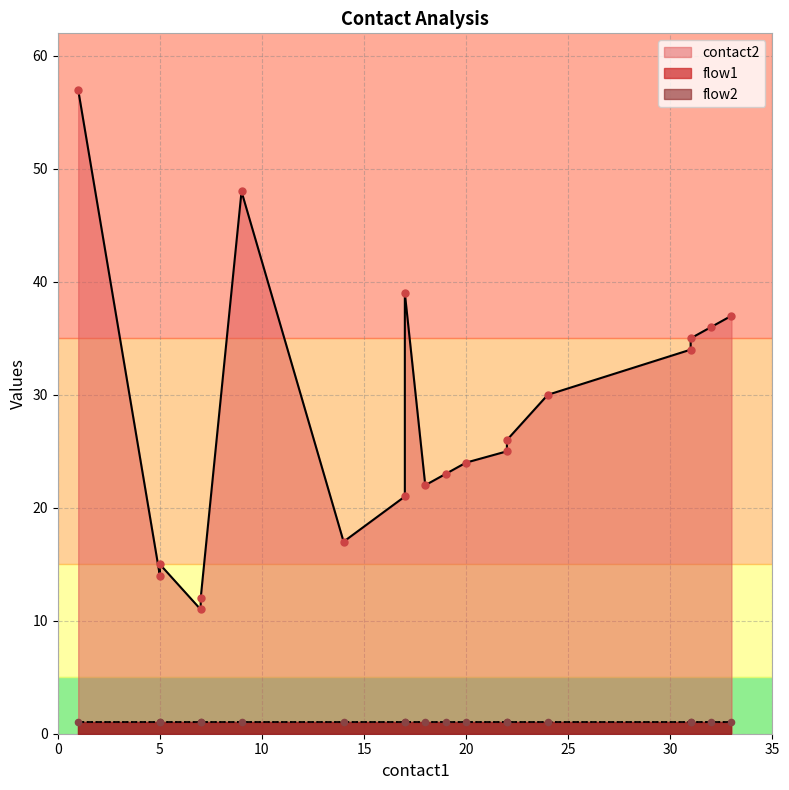

At which category is the sum across all series the highest?

1